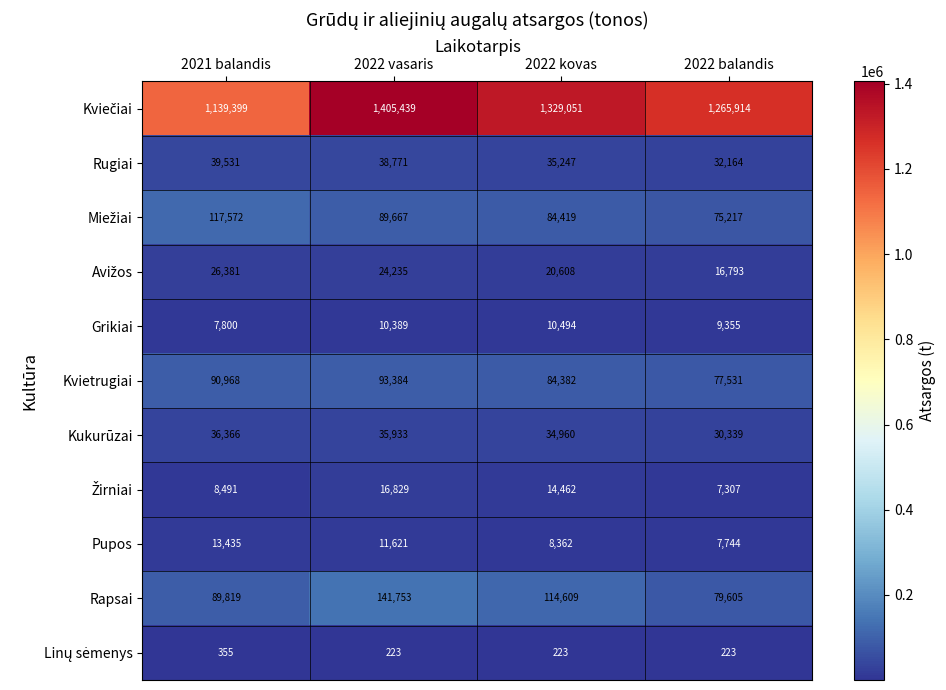

What is the difference between the Rapsai values at 2022 balandis and 2022 kovas?

35004